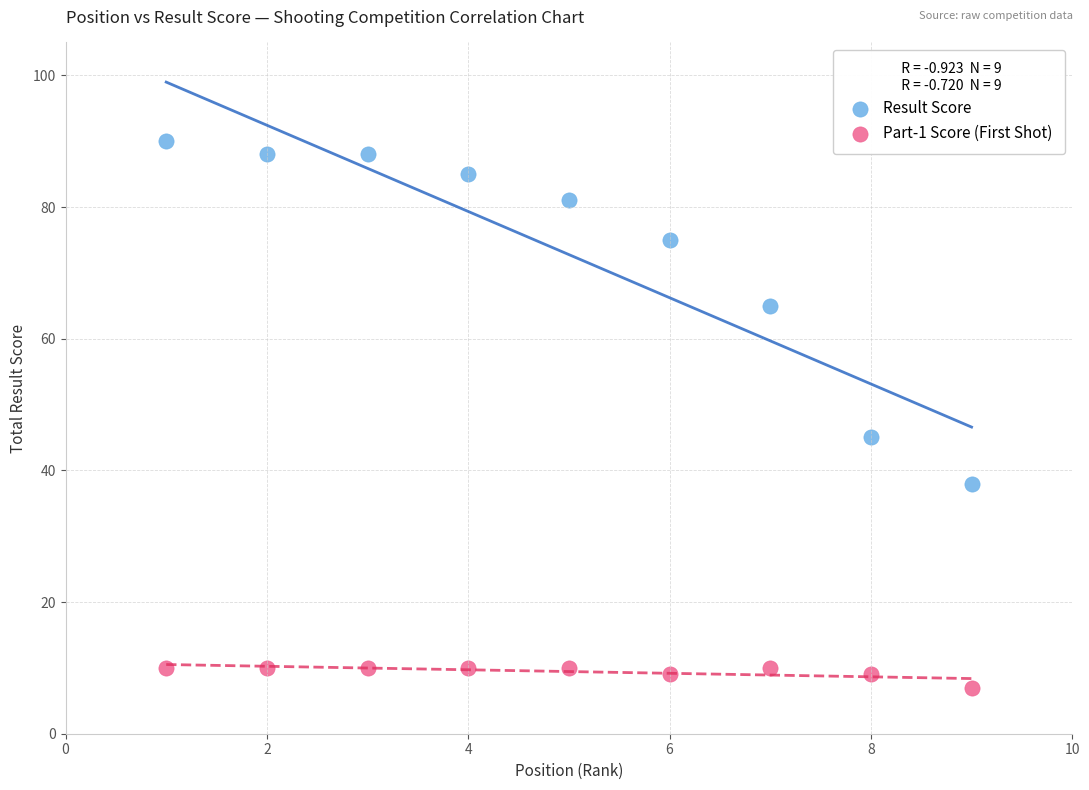

Which series reaches the minimum Y coordinate?

Part-1 Score (First Shot)